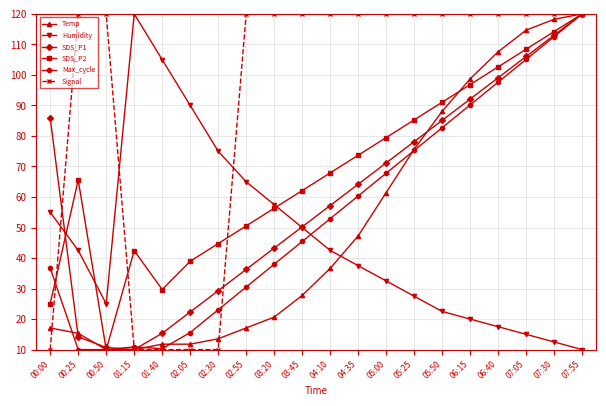

What is the label of the 17th point from the right?

01:15